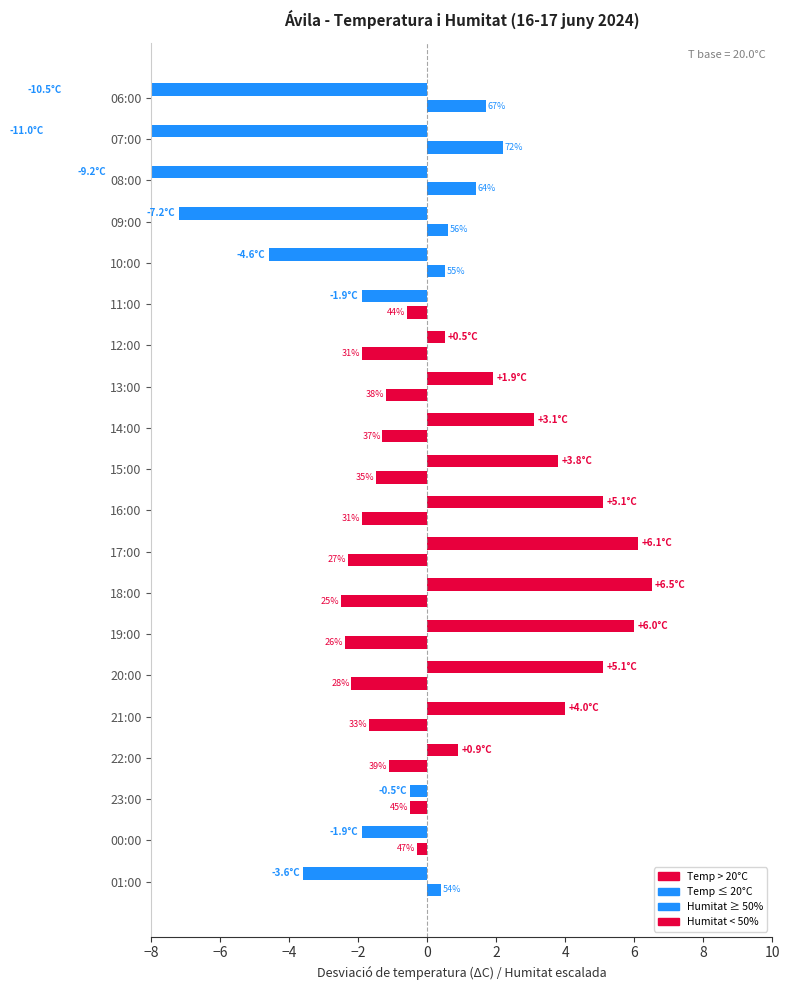

Between 23:00 and 13:00, which is larger?

13:00